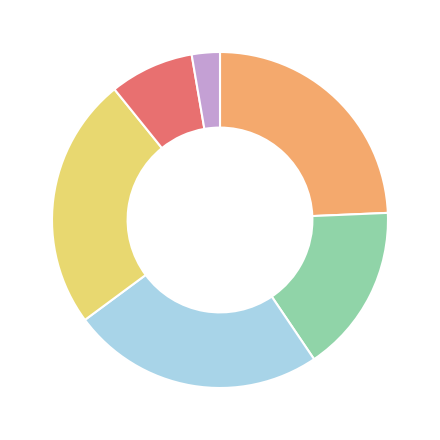

Is there any slice that represents more than half of the pie?

No